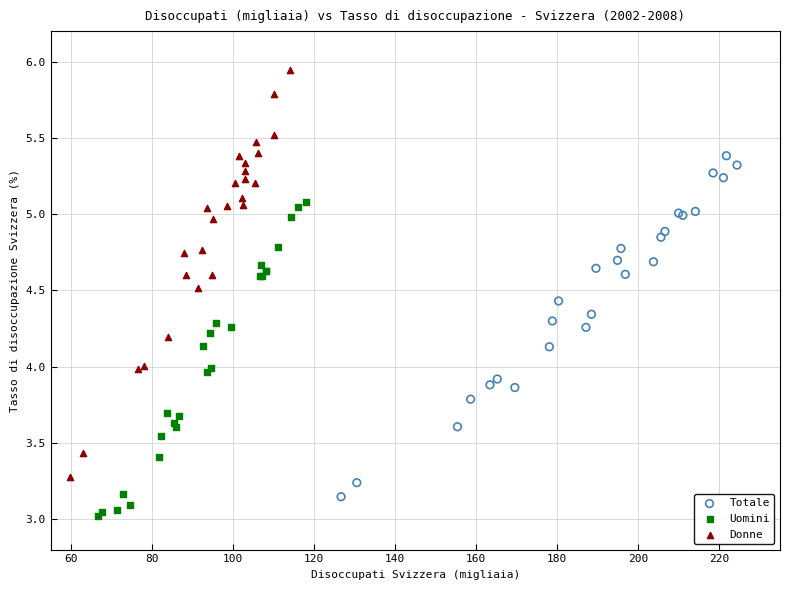

Which series reaches the maximum Y coordinate?

Donne